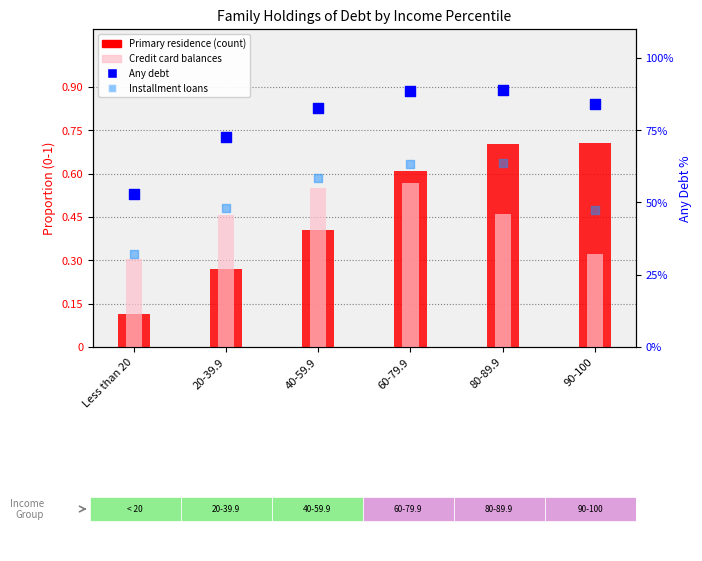

What are all the series names shown in the legend?

Primary residence, Credit card balances, Any debt, Installment loans